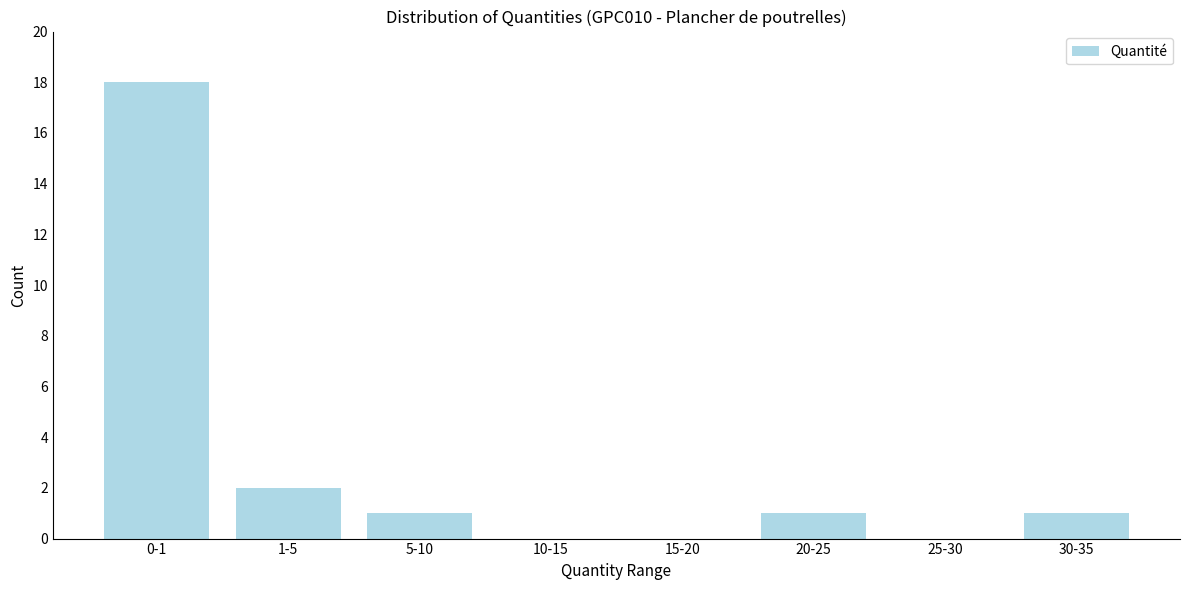

Reading left to right, transcribe all the data shown in this chart.

0-1=18	1-5=2	5-10=1	10-15=0	15-20=0	20-25=1	25-30=0	30-35=1